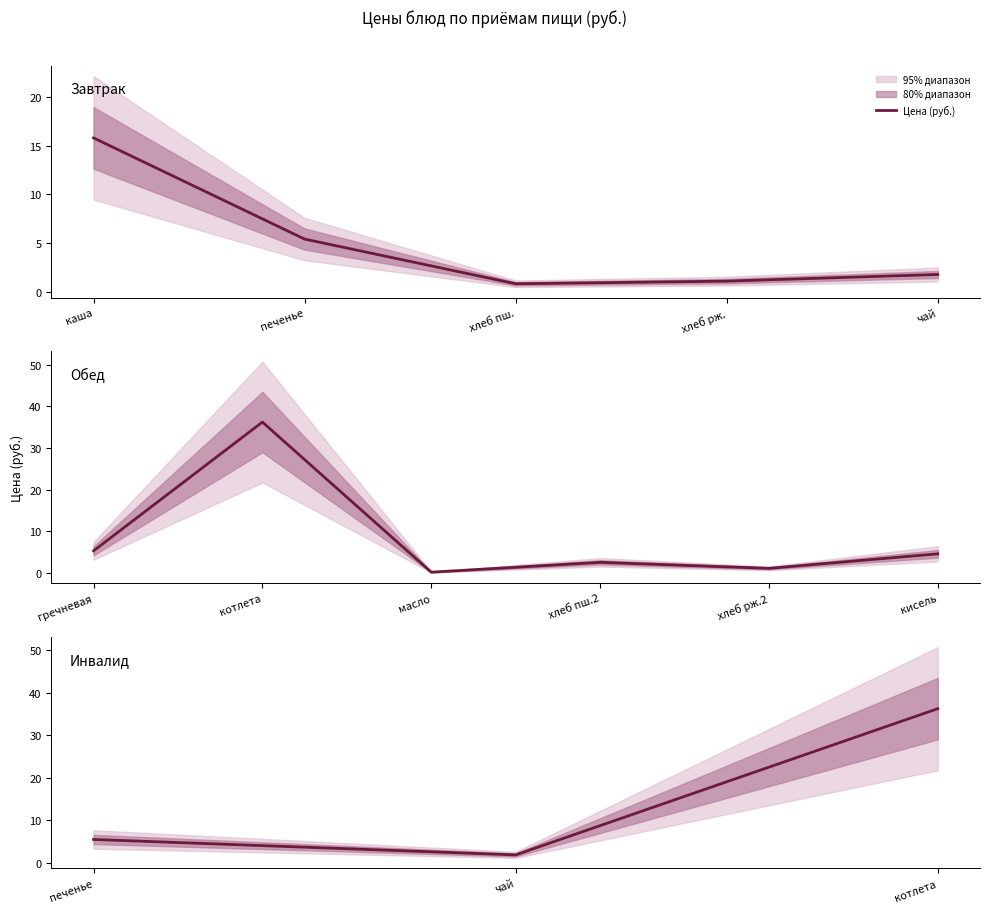

Reading right to left, extract all data points from this chart.

36.2	1.8	5.4